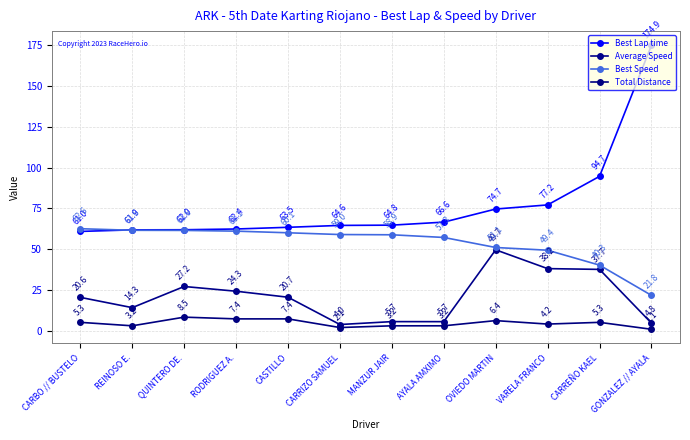

Which series has the widest spread of values?

Best Lap time